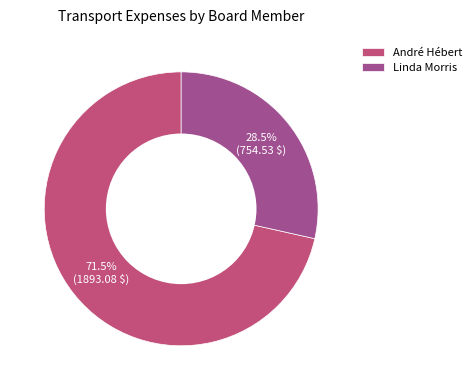

Rank the categories by value from highest to lowest.

André Hébert, Linda Morris